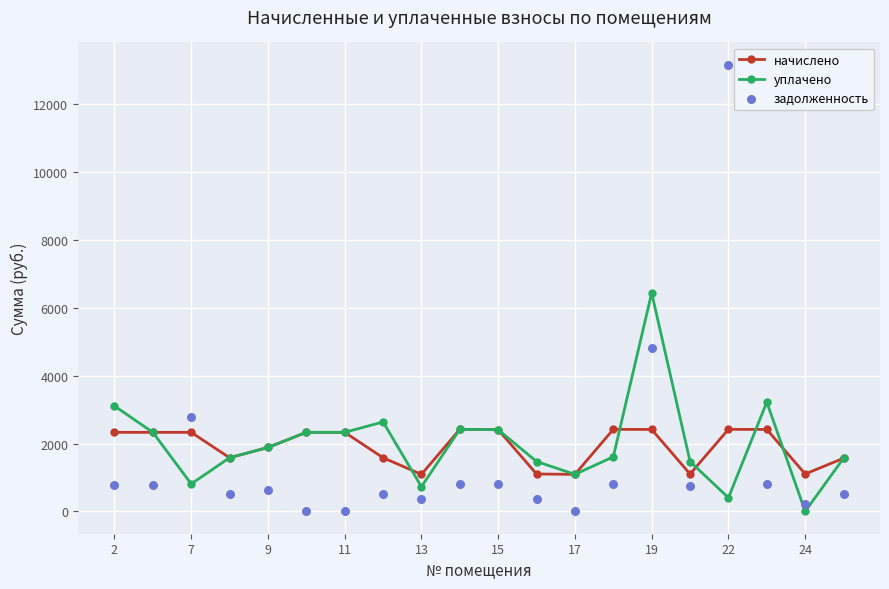

True or false: начислено has more than 2 interior local peaks.

True